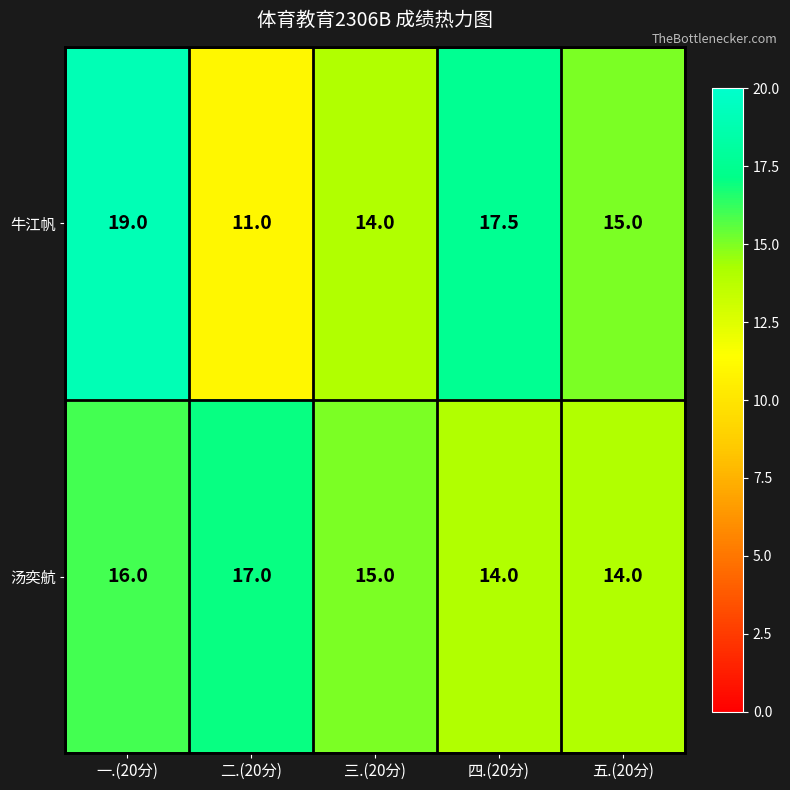

At which category is the sum across all series the highest?

一.(20分)